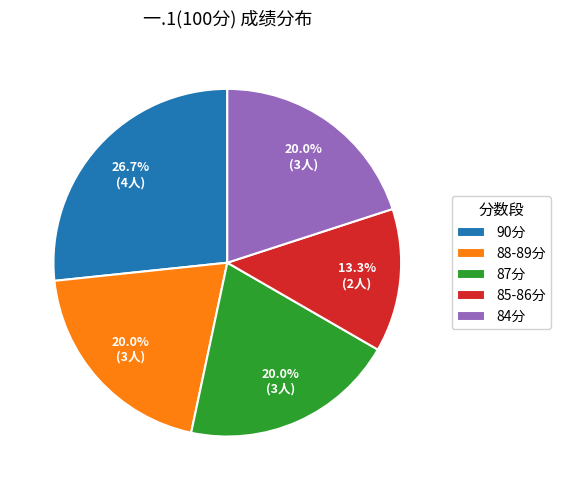

Which has a higher value, 85-86分 or 87分?

87分